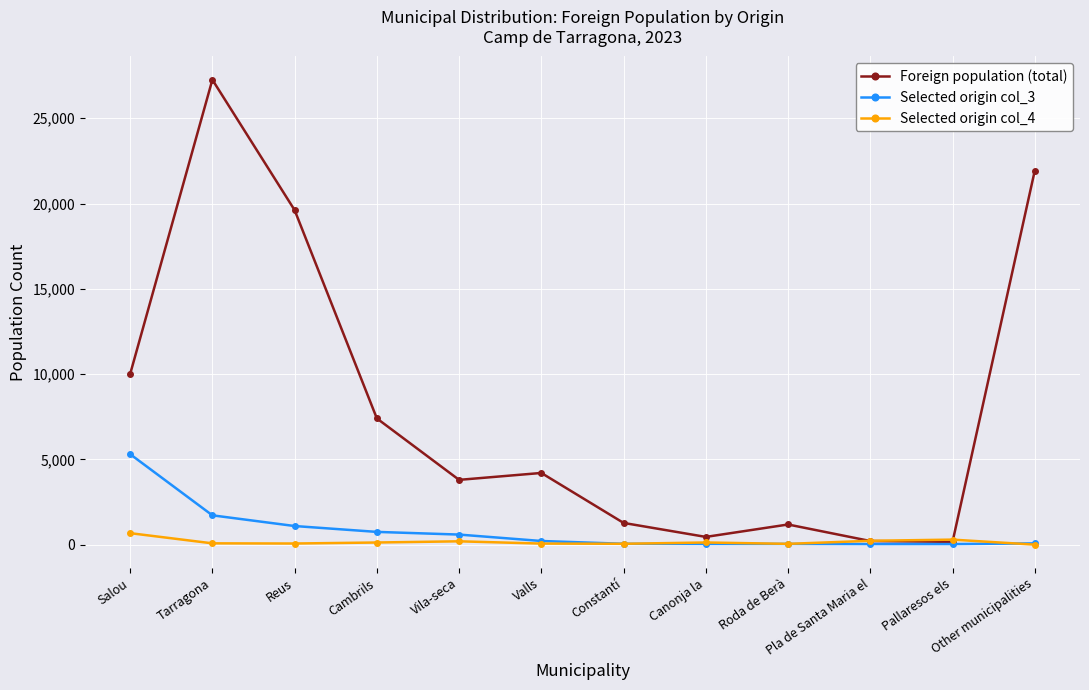

Which series has the largest range (max minus min)?

Foreign population (total)